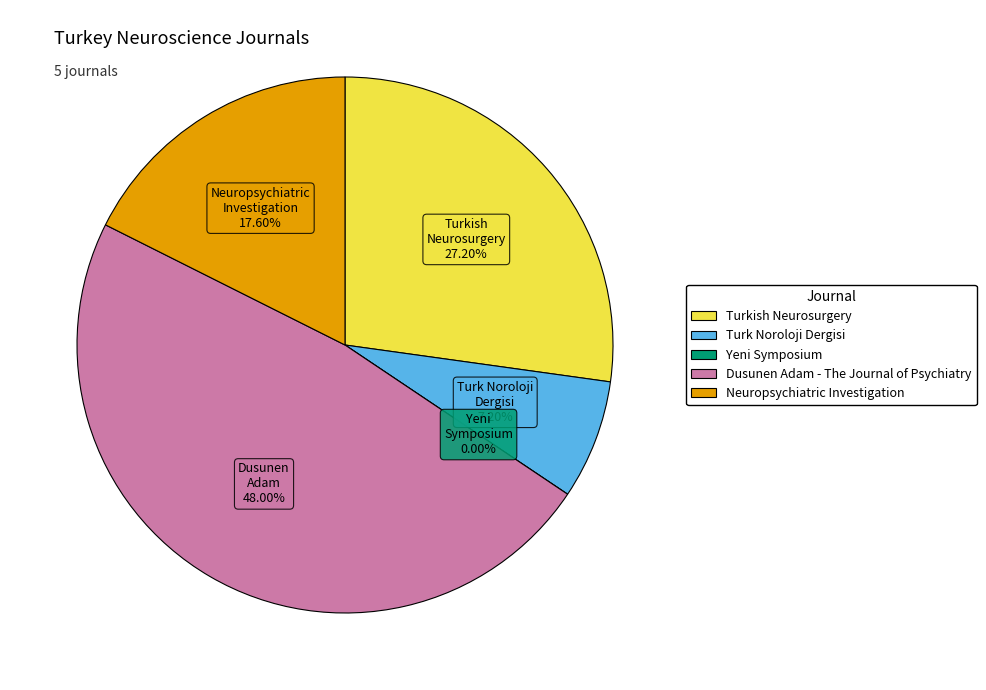

Does Dusunen Adam - The Journal of Psychiatry represent more than half of the total?

No